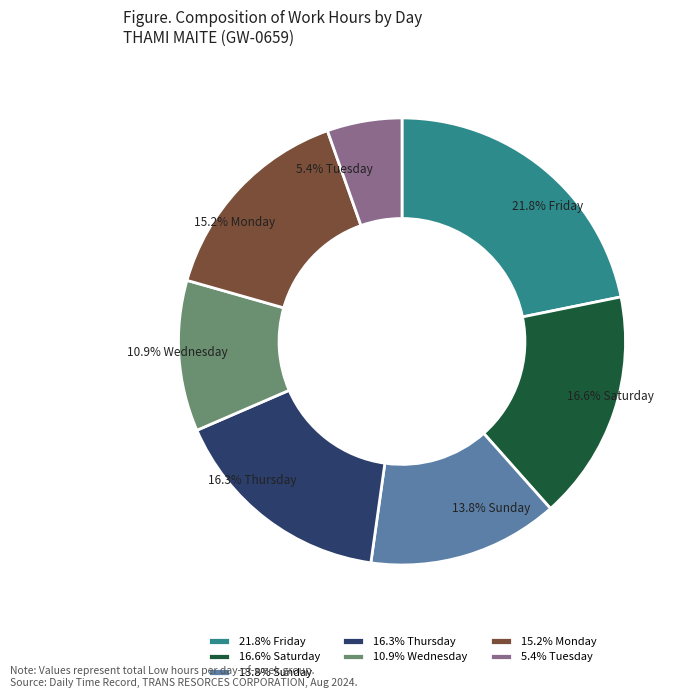

Which slice is the largest?

21.8% Friday